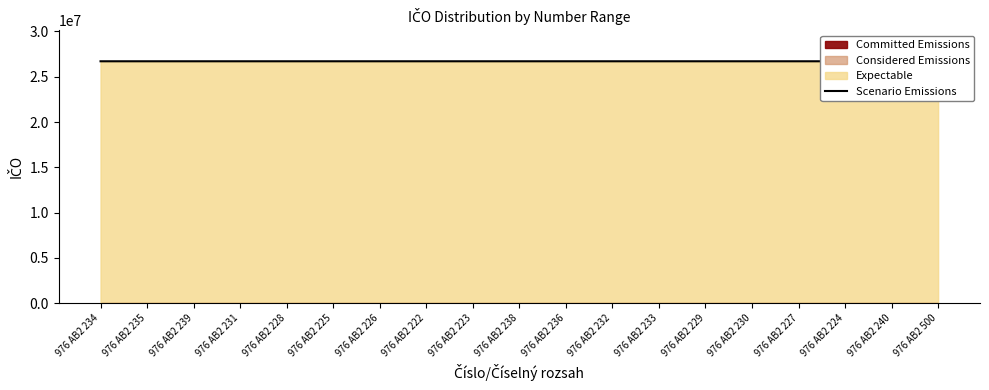

How many lines are shown in the chart?

1